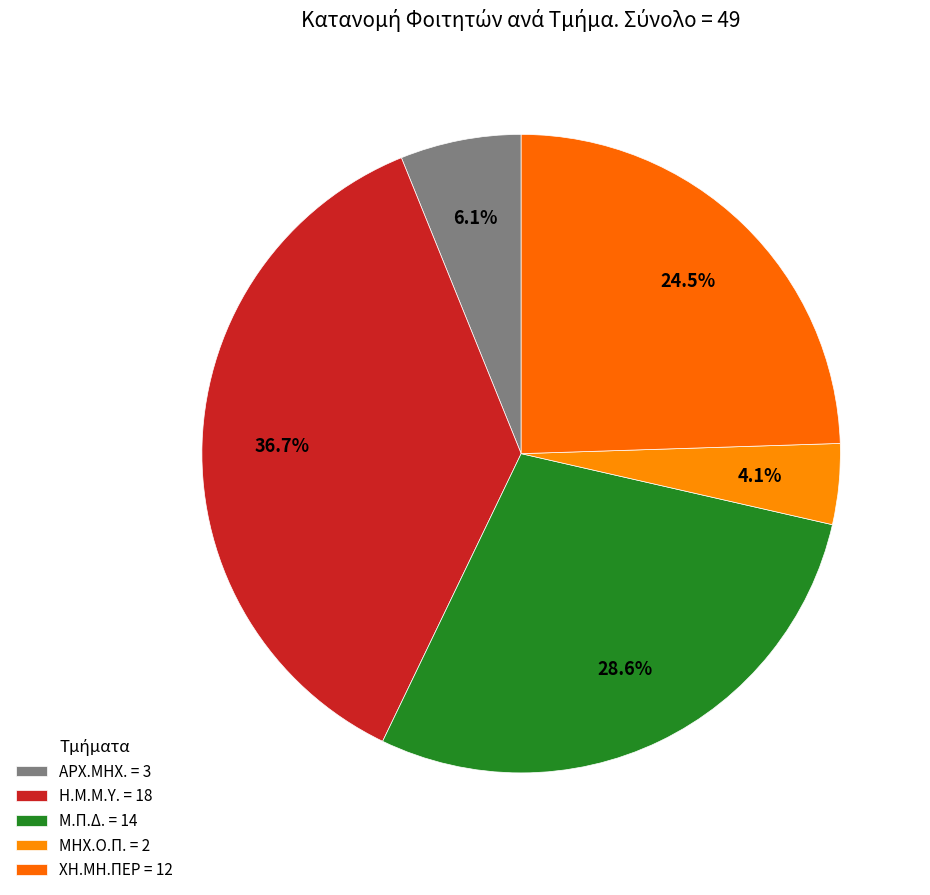

Count the number of slices in the pie.

5